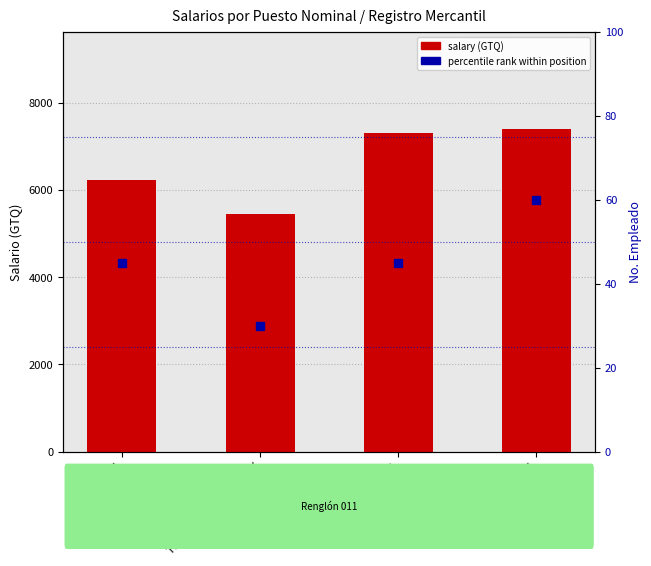

What is the lowest value of the percentile rank series?

30.0